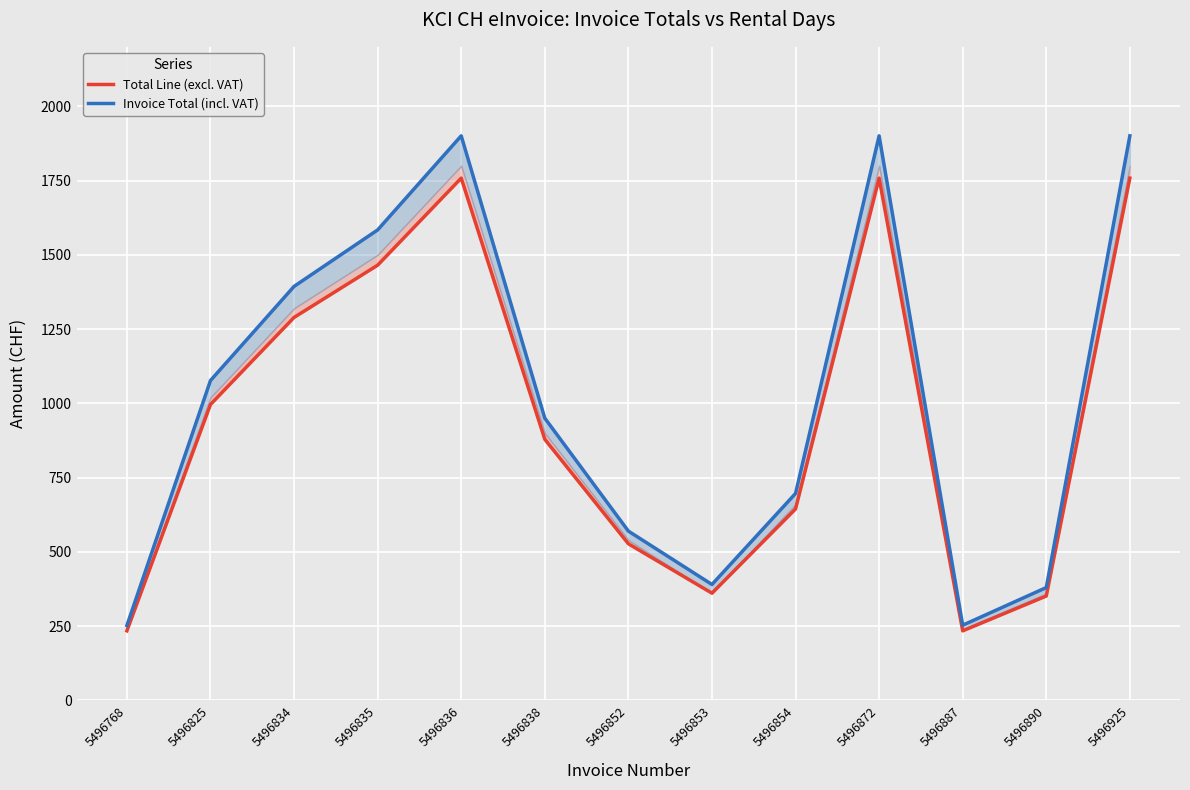

Reading left to right, what are all the values shown in this chart?

Total Line (excl. VAT): 5496768=234.5	5496825=996.2	5496834=1289.3	5496835=1465.1	5496836=1758.1	5496838=879.0	5496852=527.4	5496853=361.2	5496854=644.6	5496872=1758.1	5496887=234.4	5496890=351.6	5496925=1758.1
Invoice Total (incl. VAT): 5496768=252.6	5496825=1077.0	5496834=1393.7	5496835=1583.8	5496836=1900.5	5496838=950.2	5496852=570.1	5496853=390.5	5496854=696.9	5496872=1900.5	5496887=253.4	5496890=380.1	5496925=1900.5